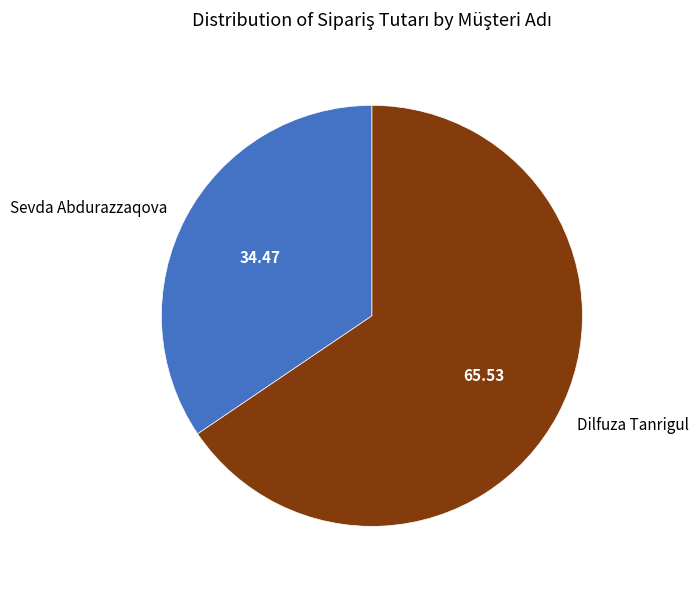

Do Dilfuza Tanrigul and Sevda Abdurazzaqova together represent more than half of the pie?

Yes